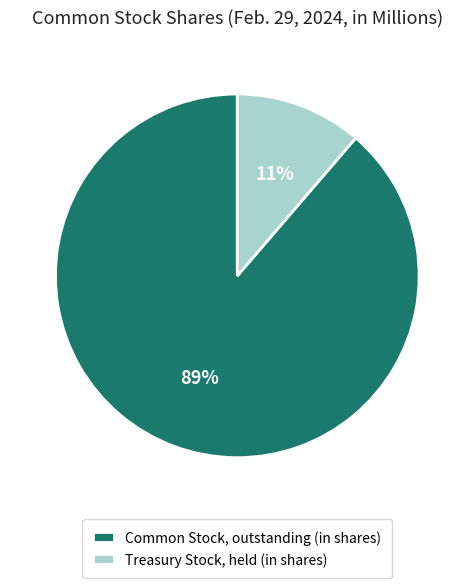

To the nearest percent, what percentage of the pie is Treasury Stock, held (in shares)?

11%